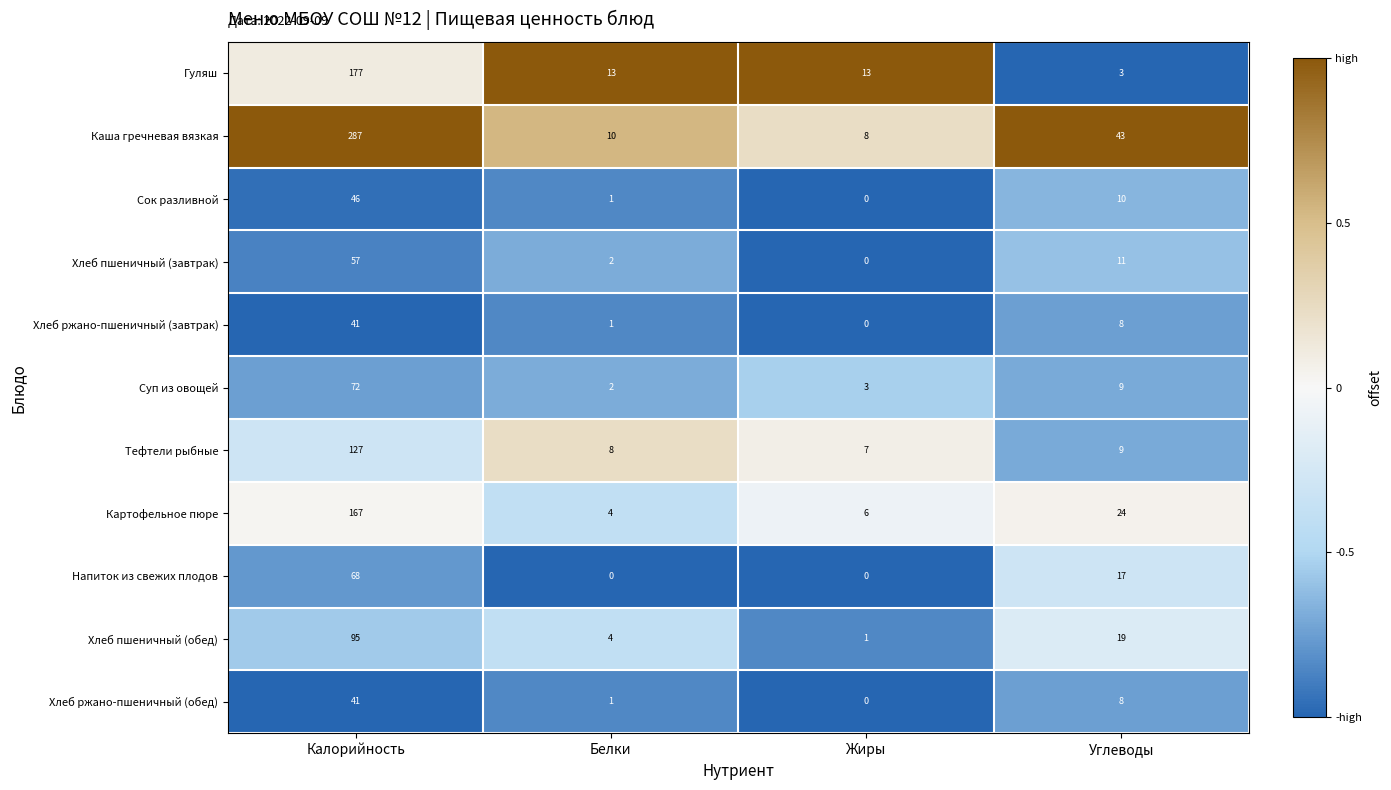

What is the approximate value of Гуляш at Жиры, to the nearest 10?

10